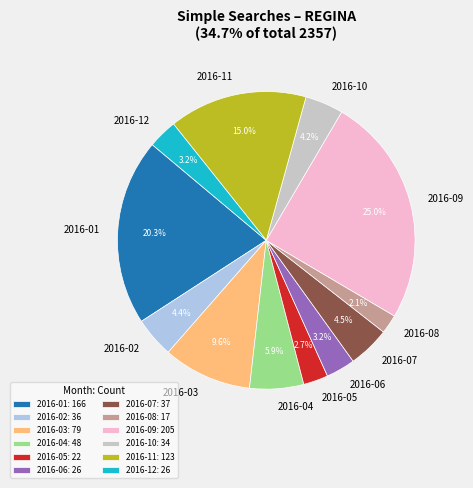

Is 2016-02 the majority of the pie?

No